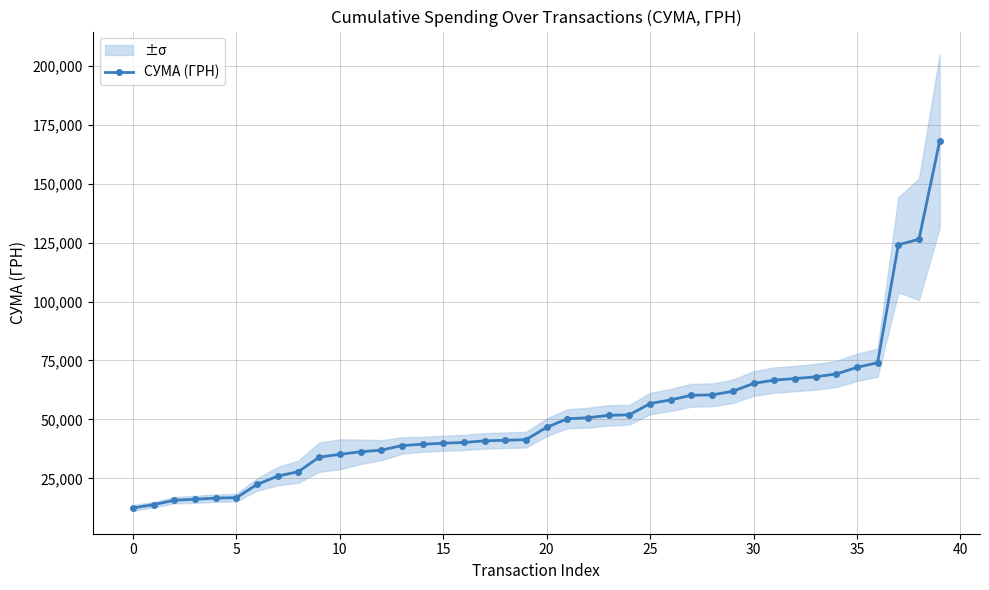

Approximately how many times larger is the value at 19 compared to 35?

0.6